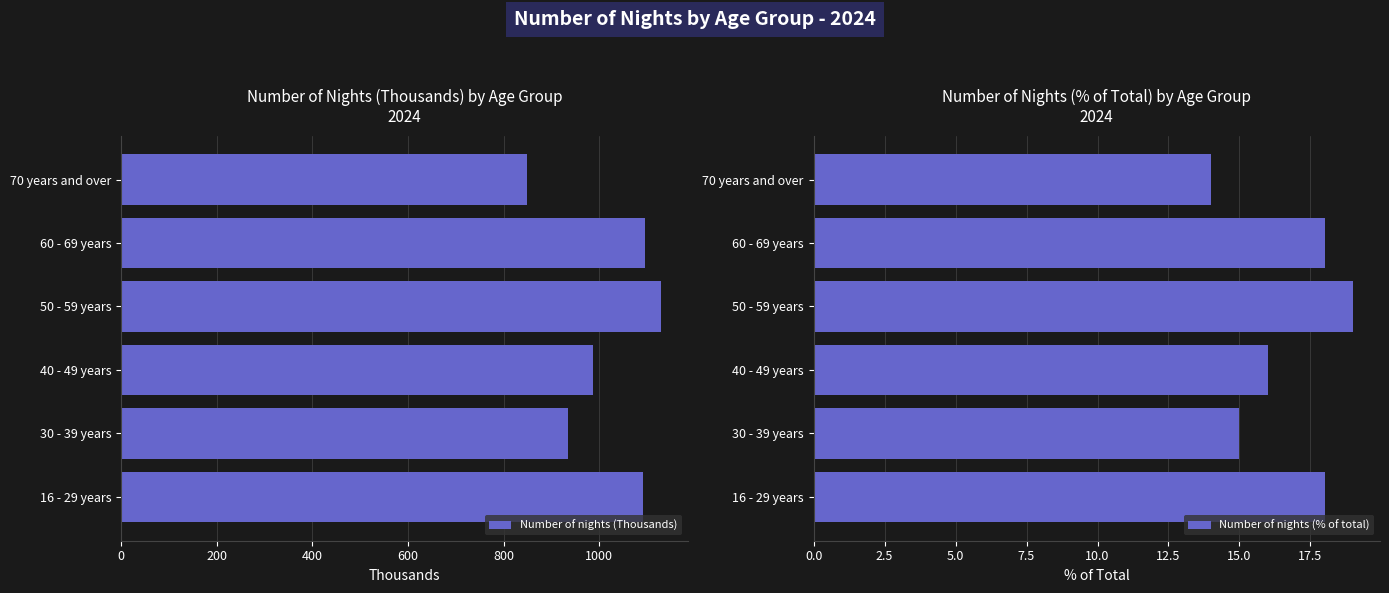

What is the maximum value for Number of nights (Thousands)?

1128